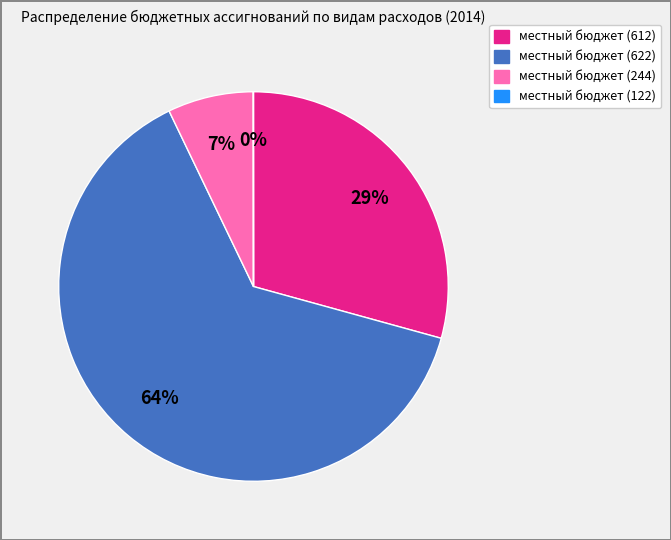

To the nearest percent, what is the difference between the largest and smallest slice percentages?

64%